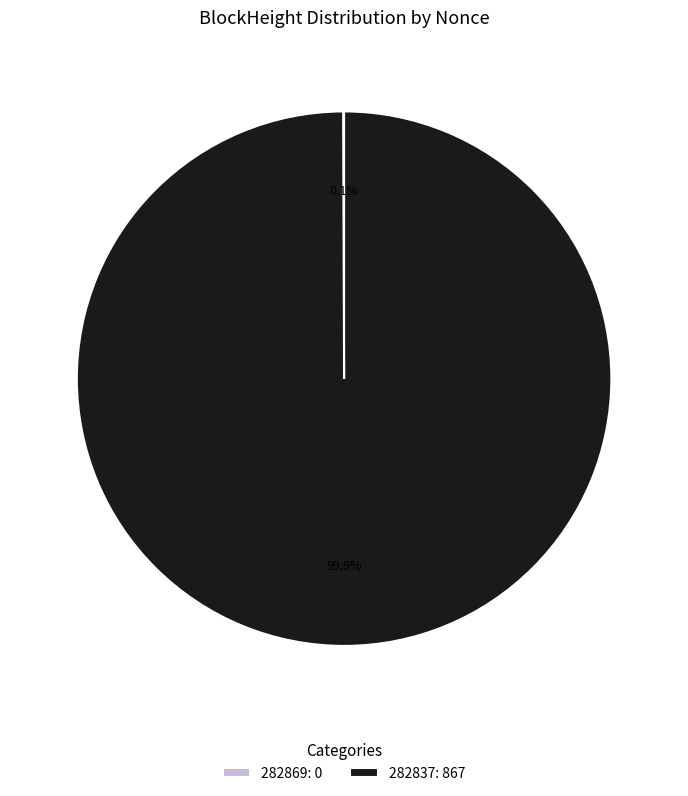

Does any single category account for the majority?

Yes